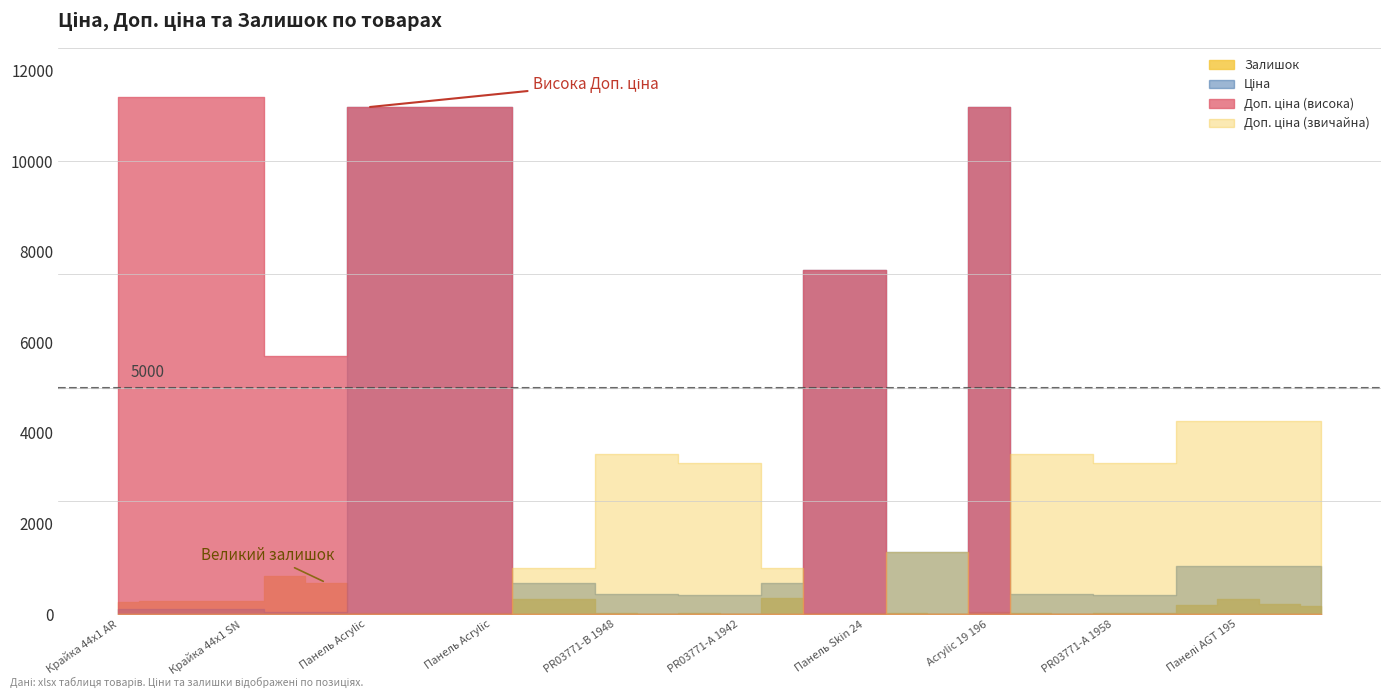

How many data points in Доп. ціна are above 4269?

17